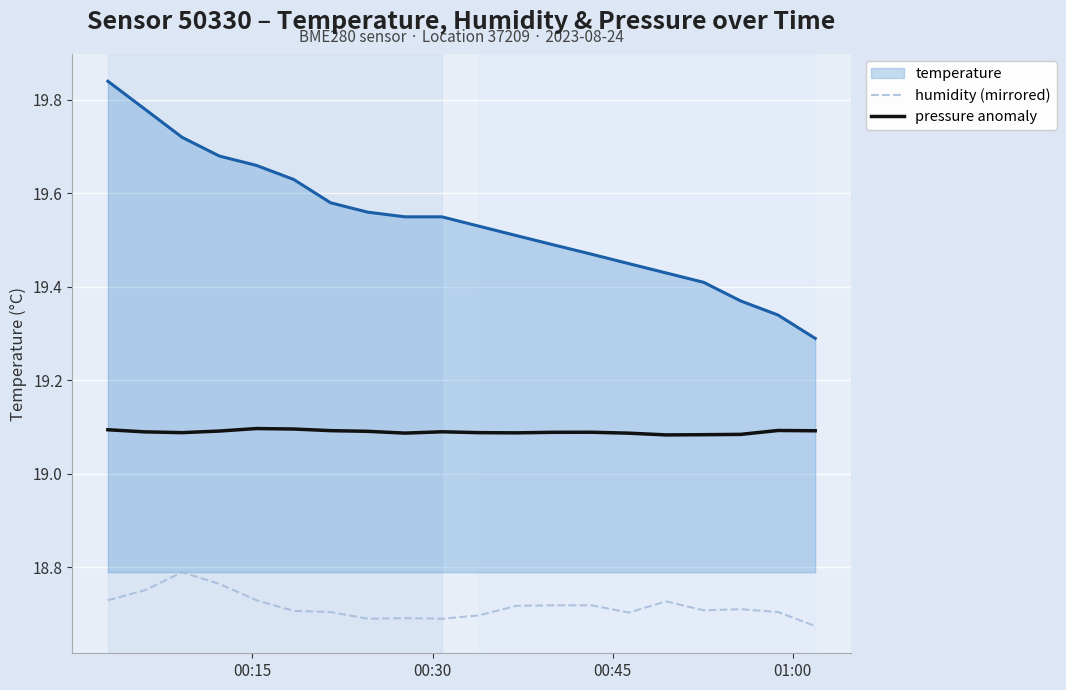

Which series has the largest total across all categories?

temperature